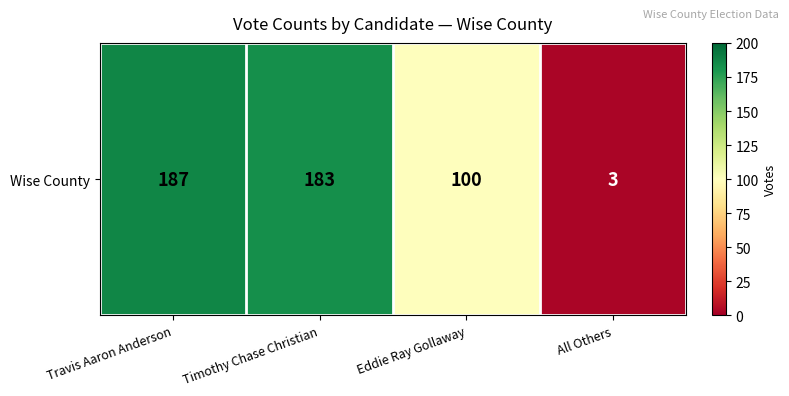

At which category does the chart reach its peak across all series?

Travis Aaron Anderson